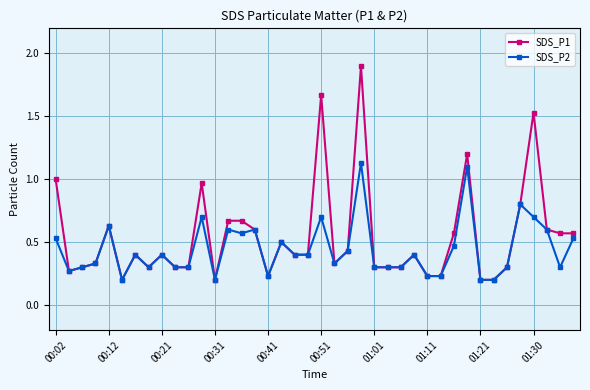

What is the maximum value shown in the chart?

1.9